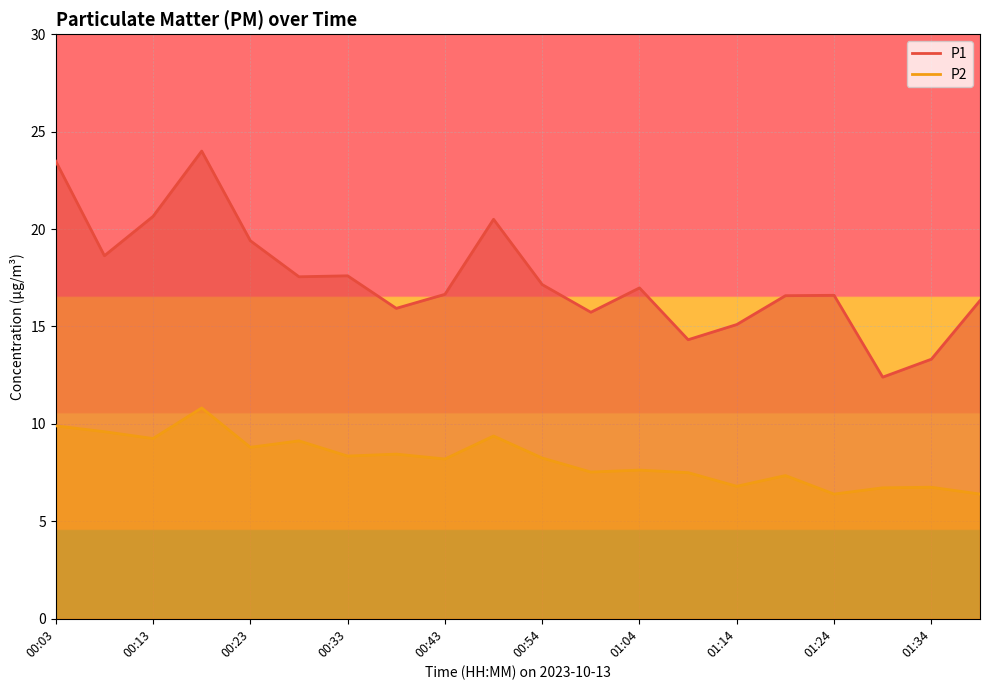

What is the minimum value shown in the chart?

6.4